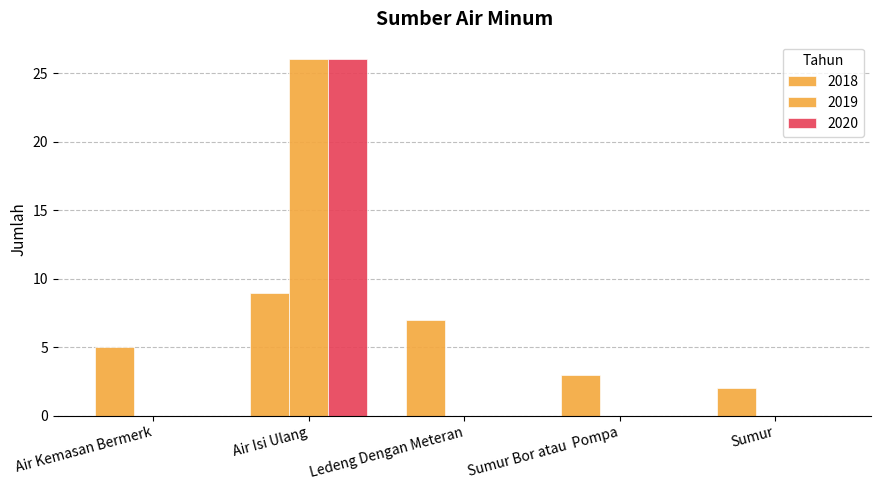

Are the bars horizontal?

No